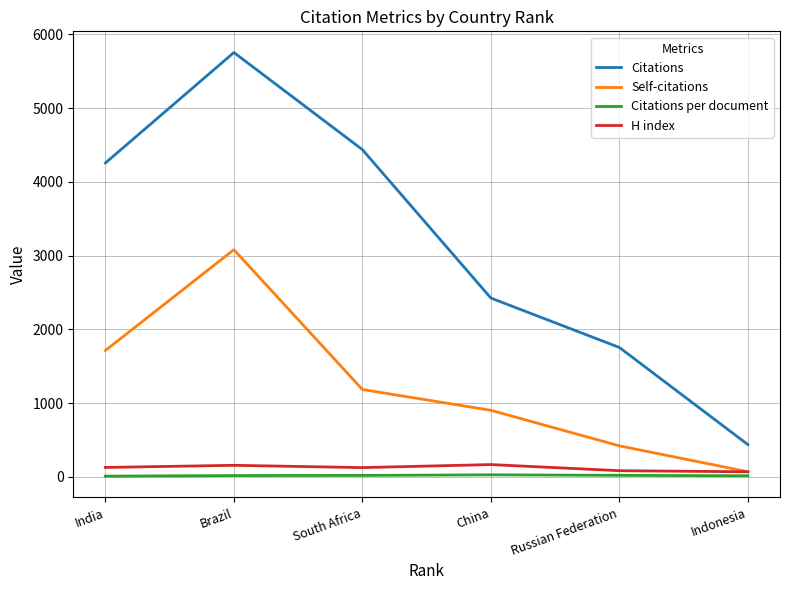

Where is Self-citations nearest to the value 1573?

India